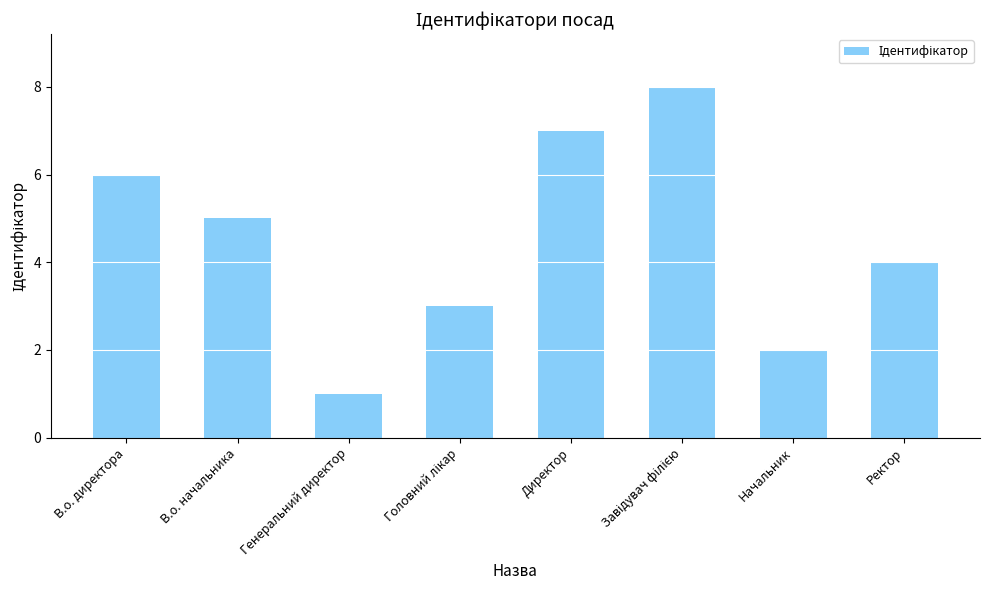

Is it true that the value at Начальник is 2?

True